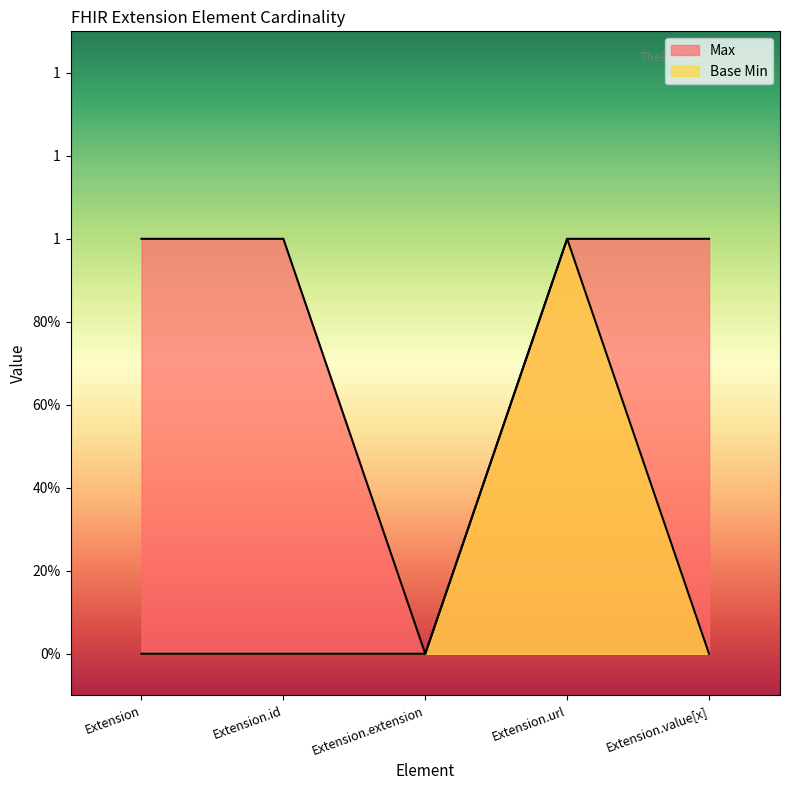

The Base Min series shows 0 at Extension.id. True or false?

False